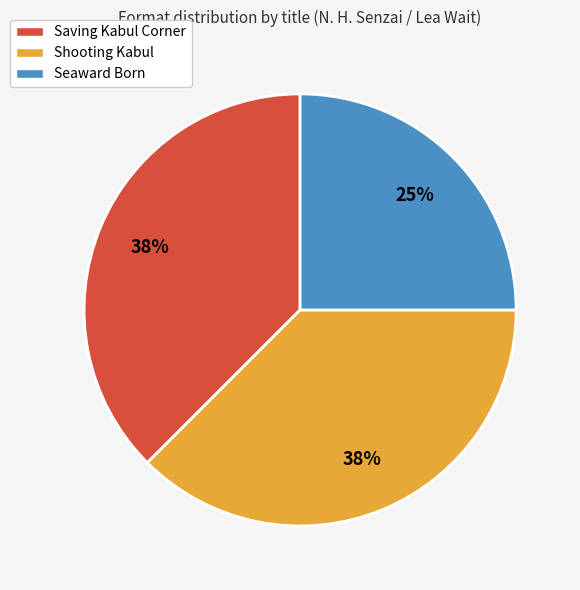

Approximately how many times larger is the value at Saving Kabul Corner compared to Shooting Kabul?

1.0